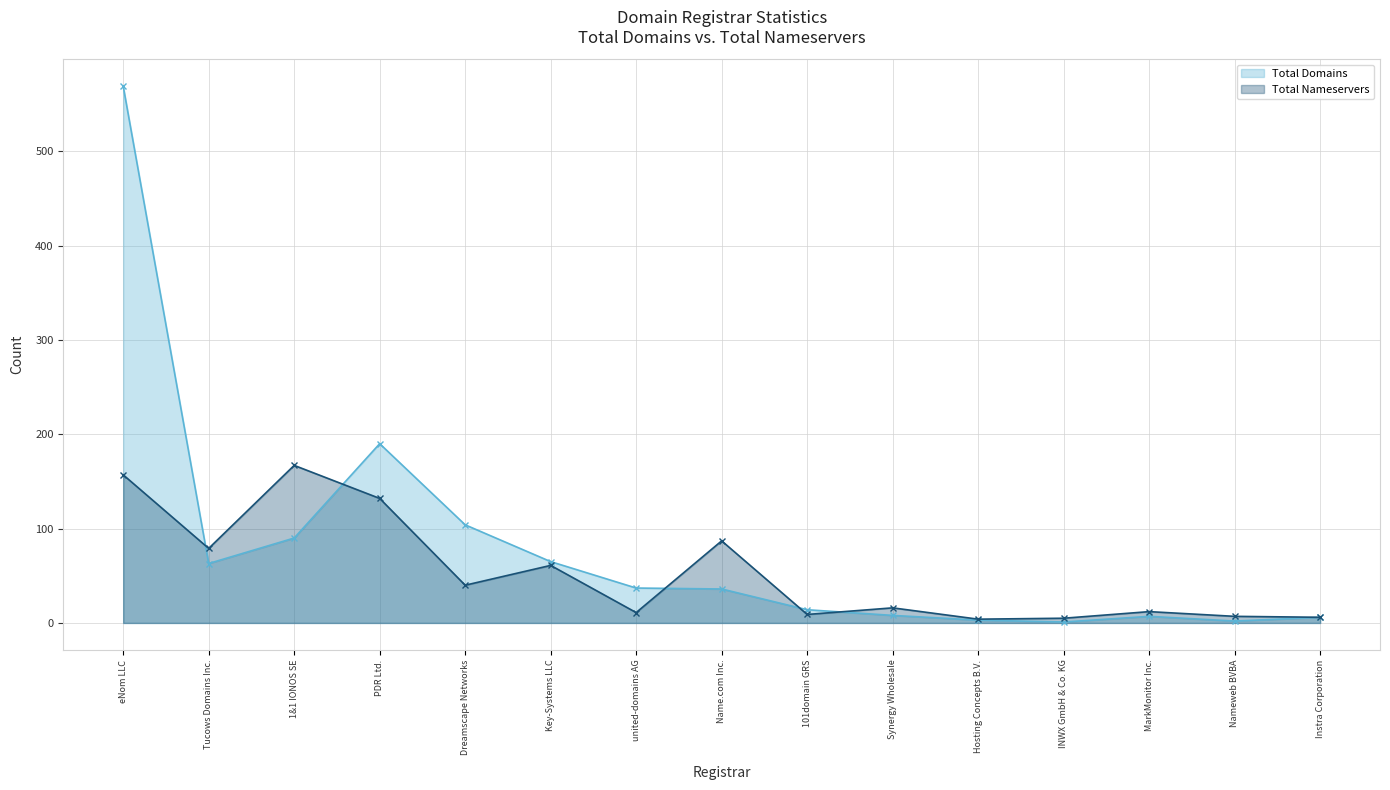

Rank the series at Nameweb BVBA from lowest to highest value.

Total Domains, Total Nameservers